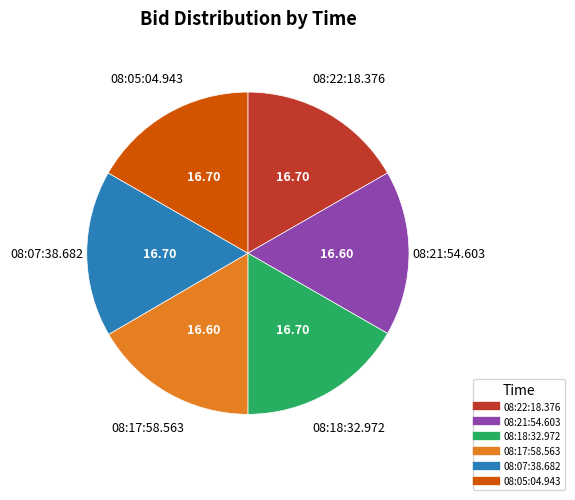

Do 08:07:38.682 and 08:21:54.603 together represent more than half of the pie?

No